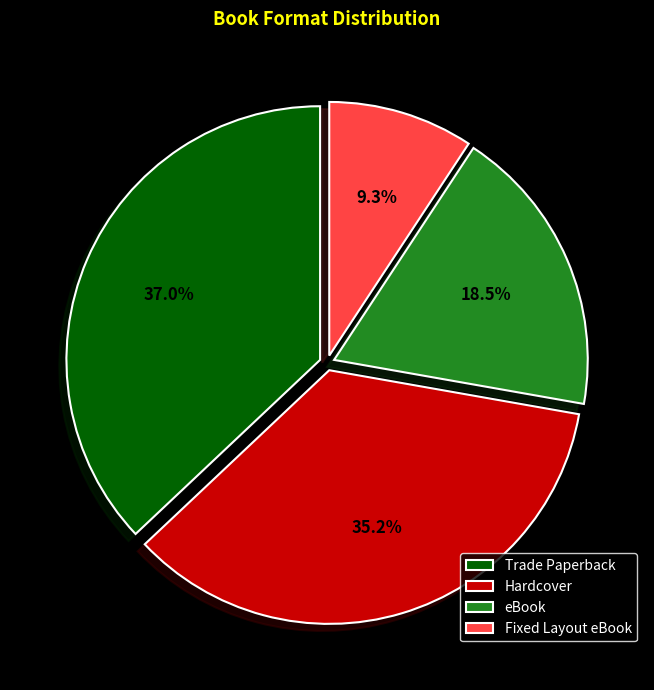

Is it true that Trade Paperback is 37% of the pie?

True